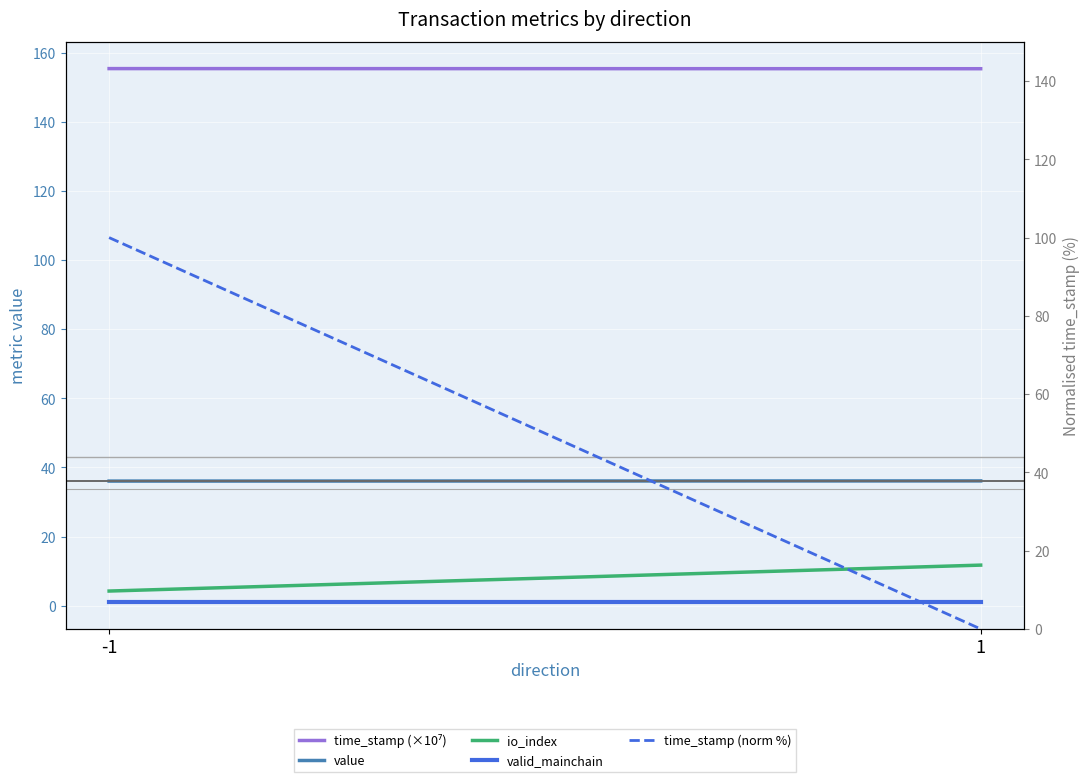

How many distinct data groups are displayed?

5